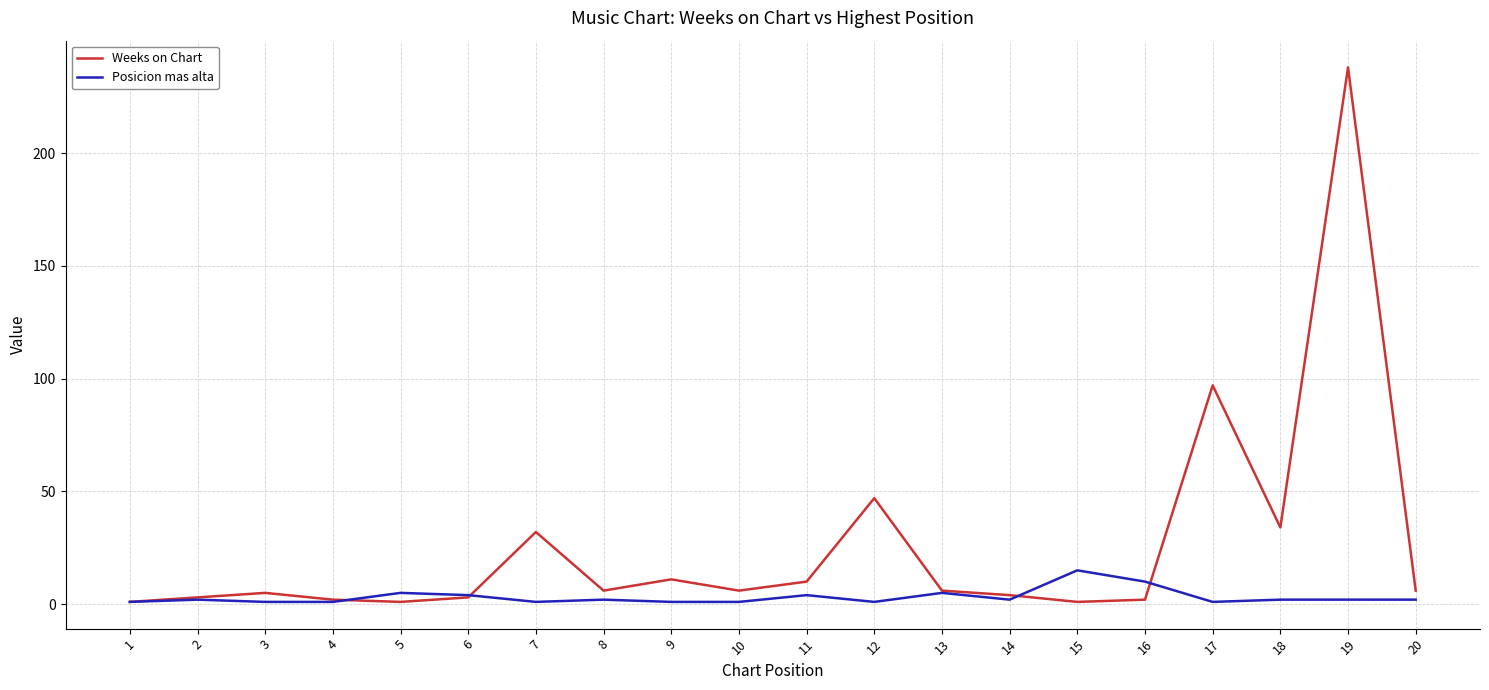

At which category is the sum across all series the highest?

19